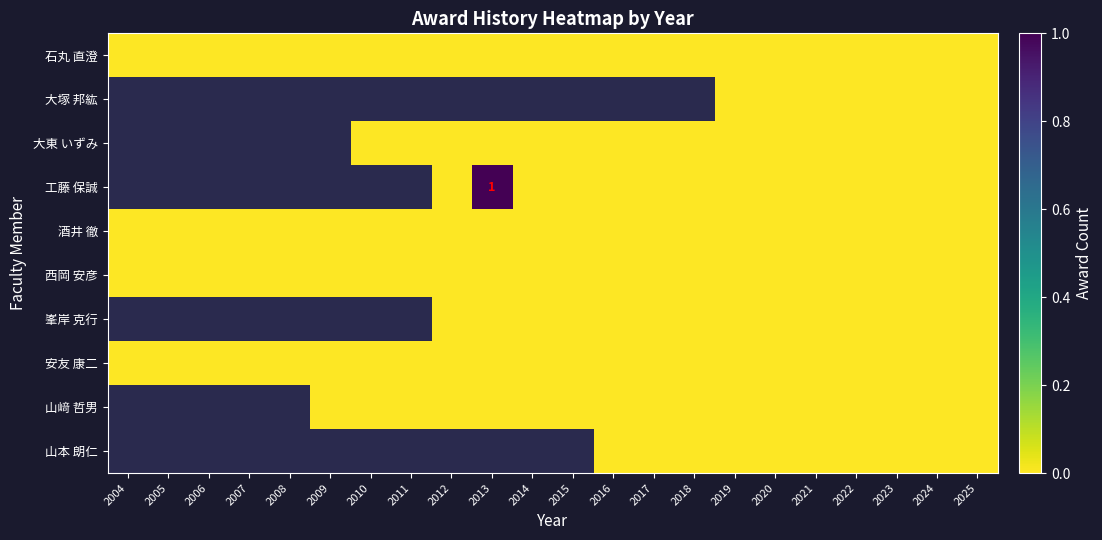

List the labels in order of 西岡 安彦 value, smallest first.

2004, 2005, 2006, 2007, 2008, 2009, 2010, 2011, 2012, 2013, 2014, 2015, 2016, 2017, 2018, 2019, 2020, 2021, 2022, 2023, 2024, 2025